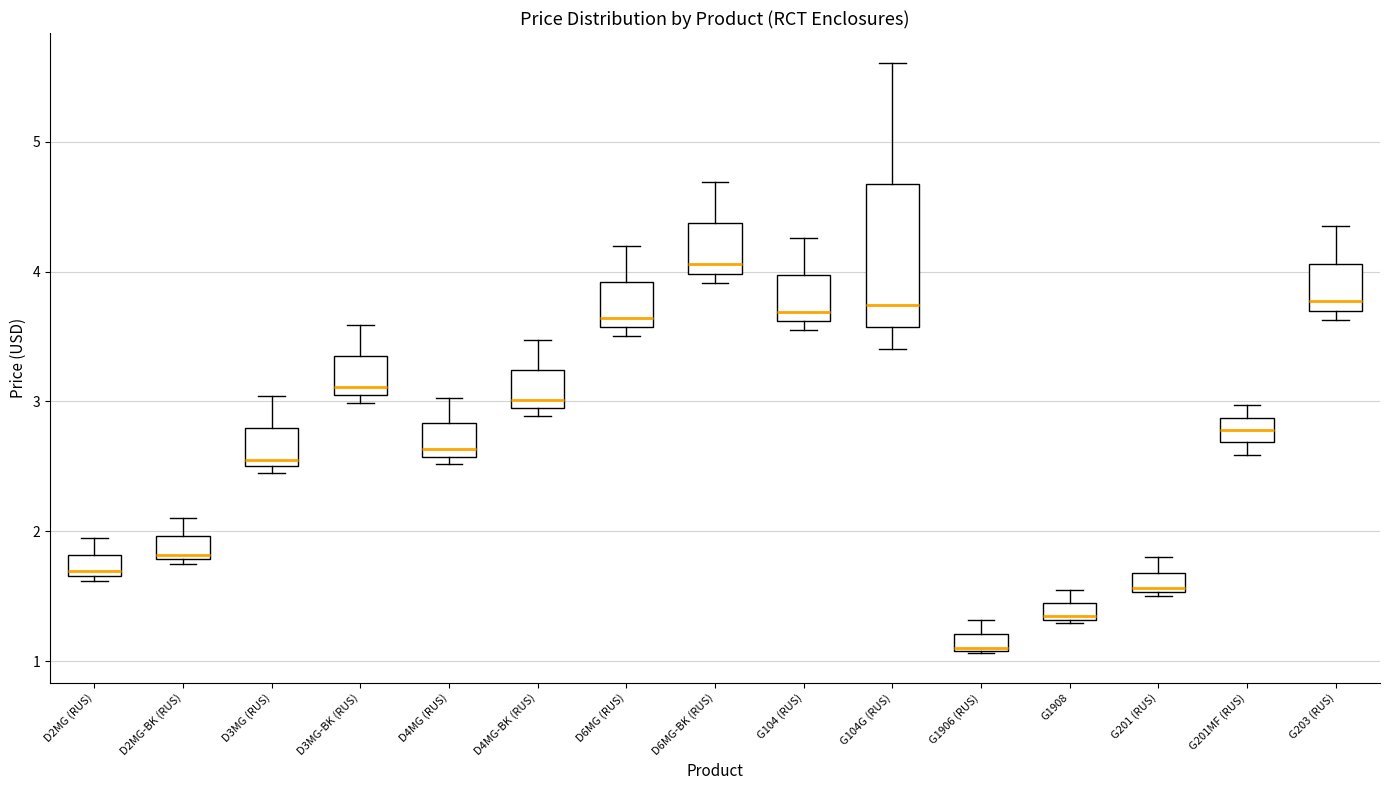

Which box is the tallest, from its lower edge to its upper edge?

G104G (RUS)